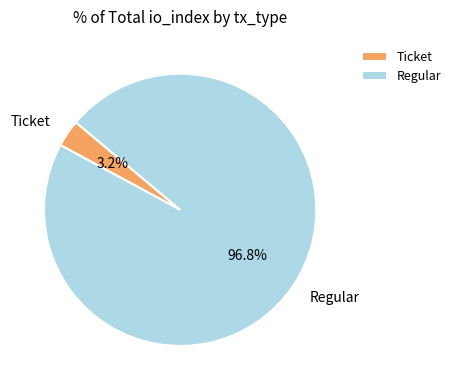

How many slices are in this pie chart?

2